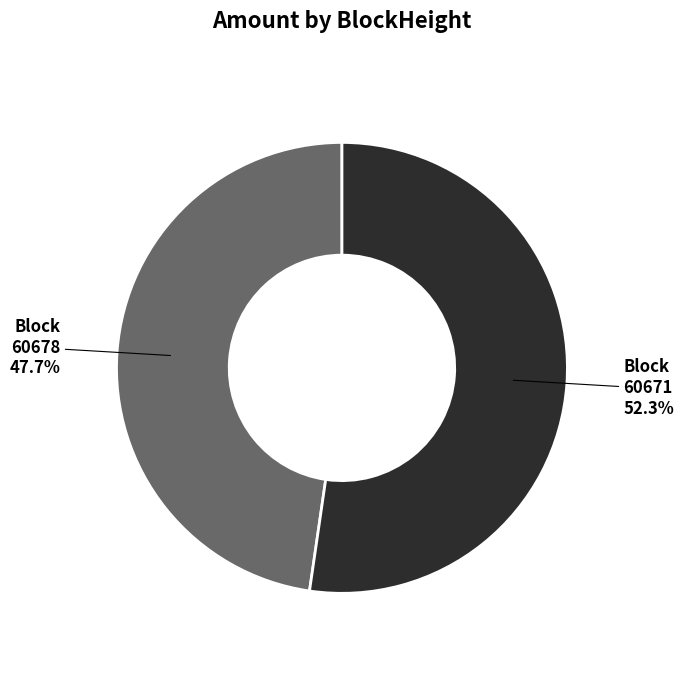

Which slice is the largest?

Block 60671